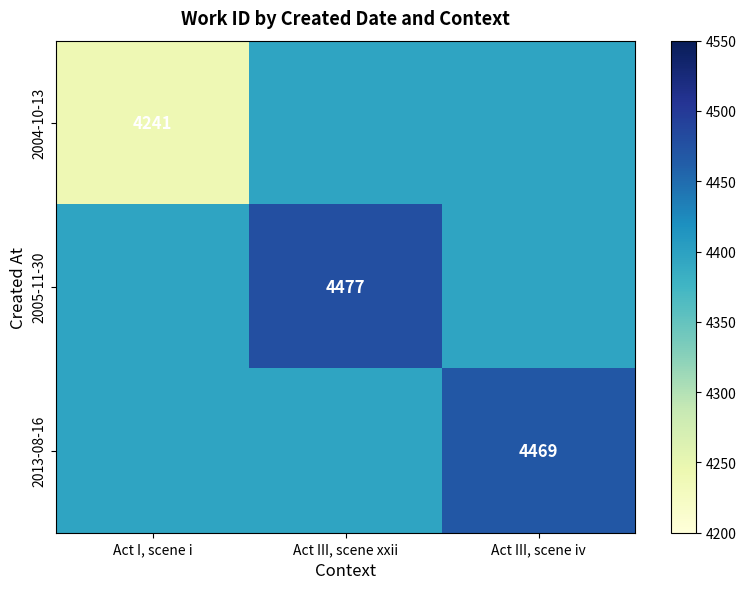

At which category does the chart reach its peak across all series?

Act III, scene xxii